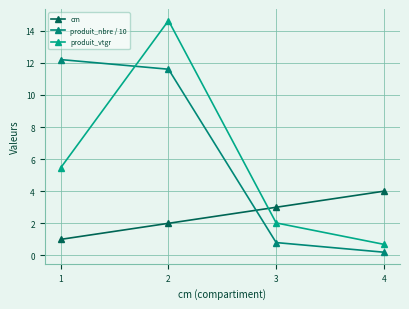

True or false: produit_vtgr and produit_nbre / 10 intersect in this chart.

True